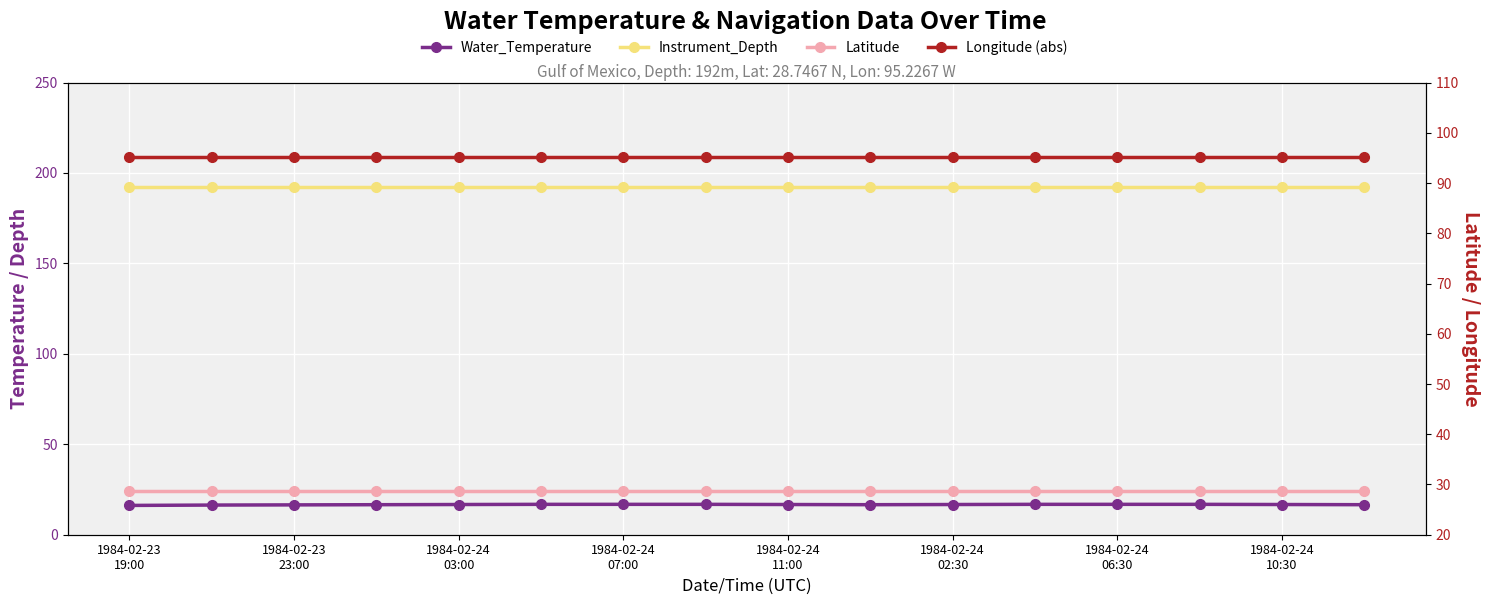

True or false: Water_Temperature has a value of 23.7 at 13.

False